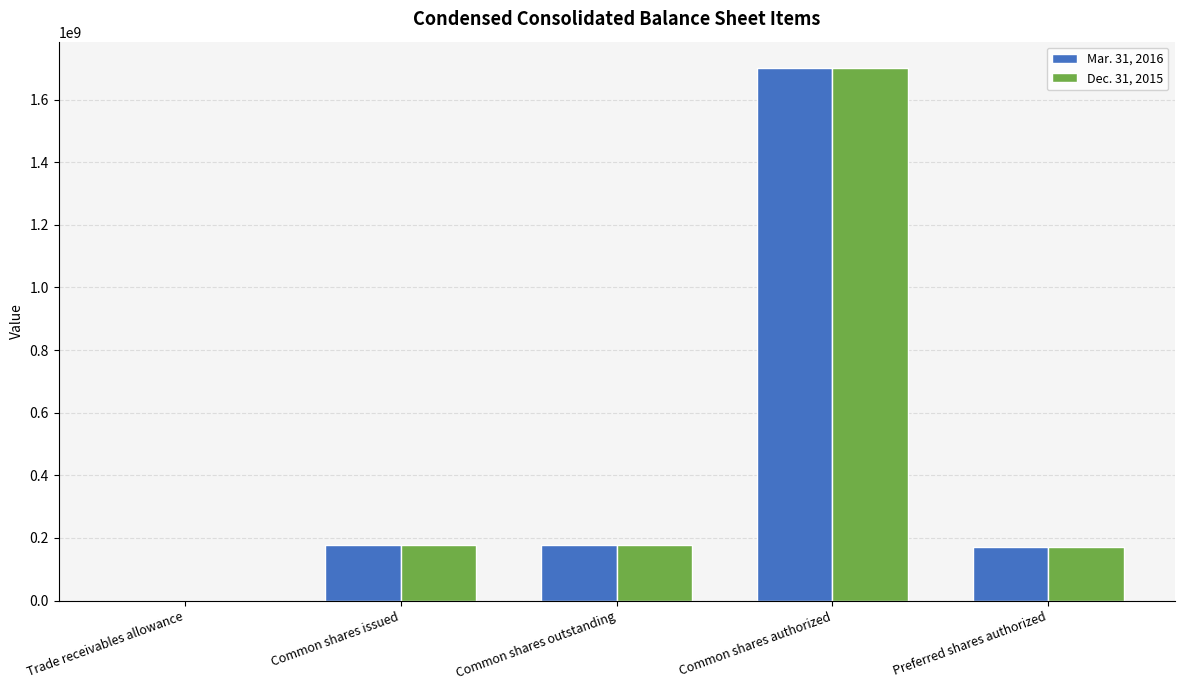

What are all the series names shown in the legend?

Mar. 31, 2016, Dec. 31, 2015